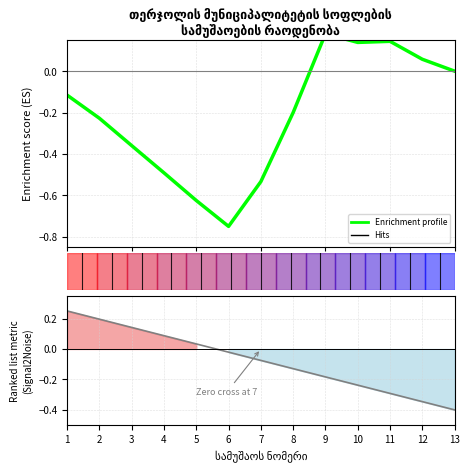

What is the maximum value shown in the chart?

0.2